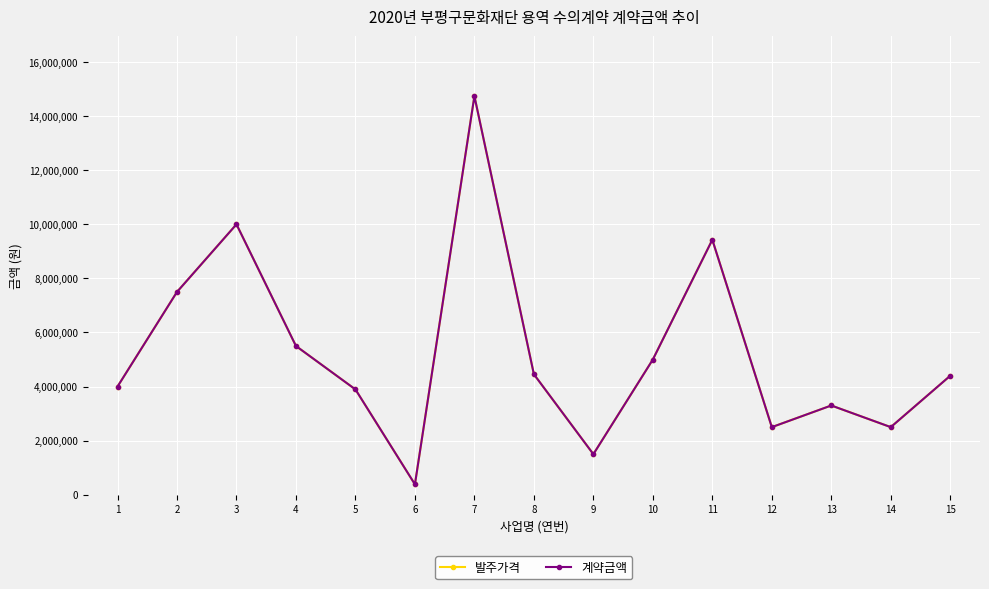

Is this an area chart (filled region under the line)?

No